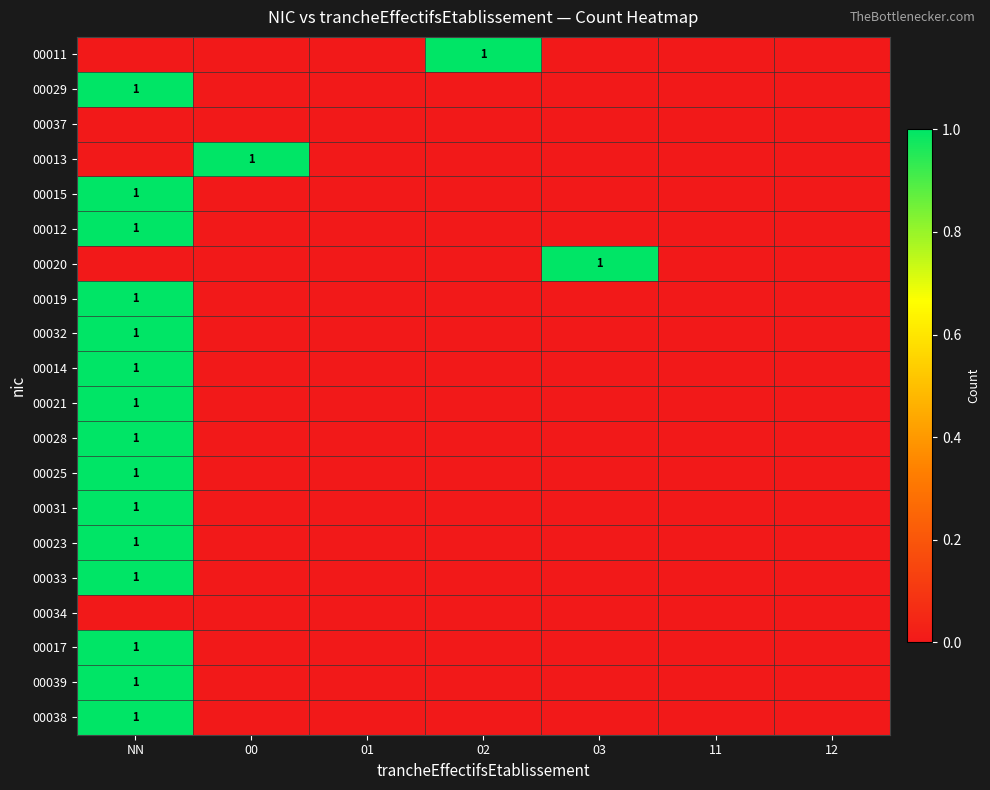

Is the value of 00011 at 00 greater than the value of 00012 at 01?

No